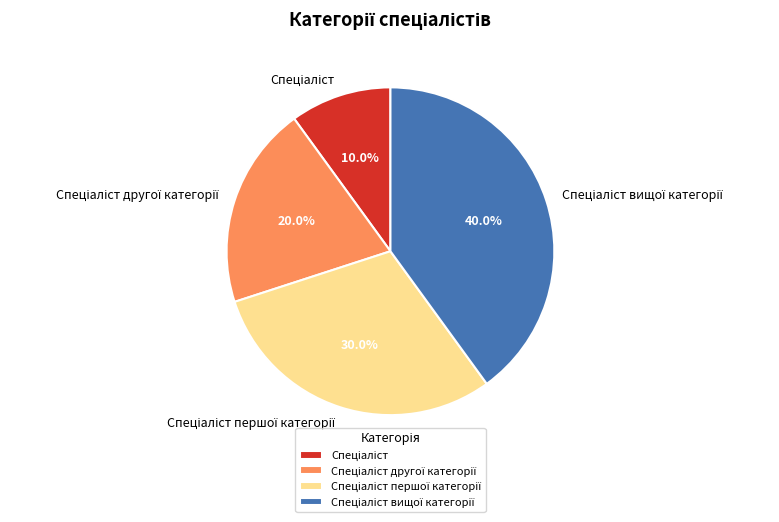

Is there any slice that represents more than half of the pie?

No